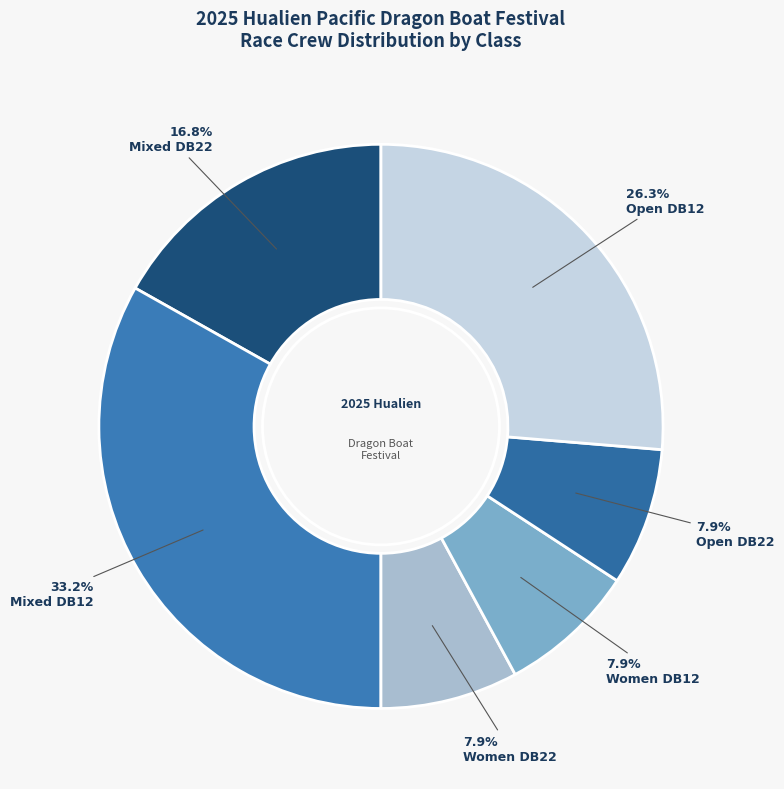

To the nearest percent, what is the difference between the largest and smallest slice percentages?

25%